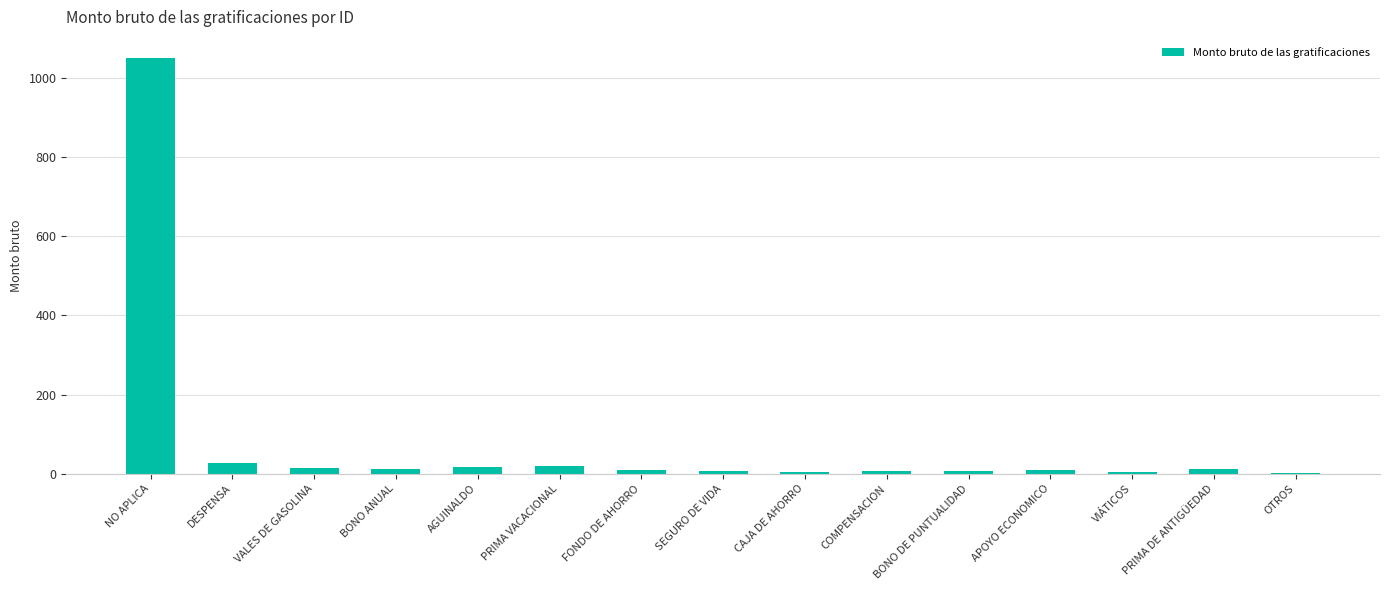

Are the bars horizontal?

No